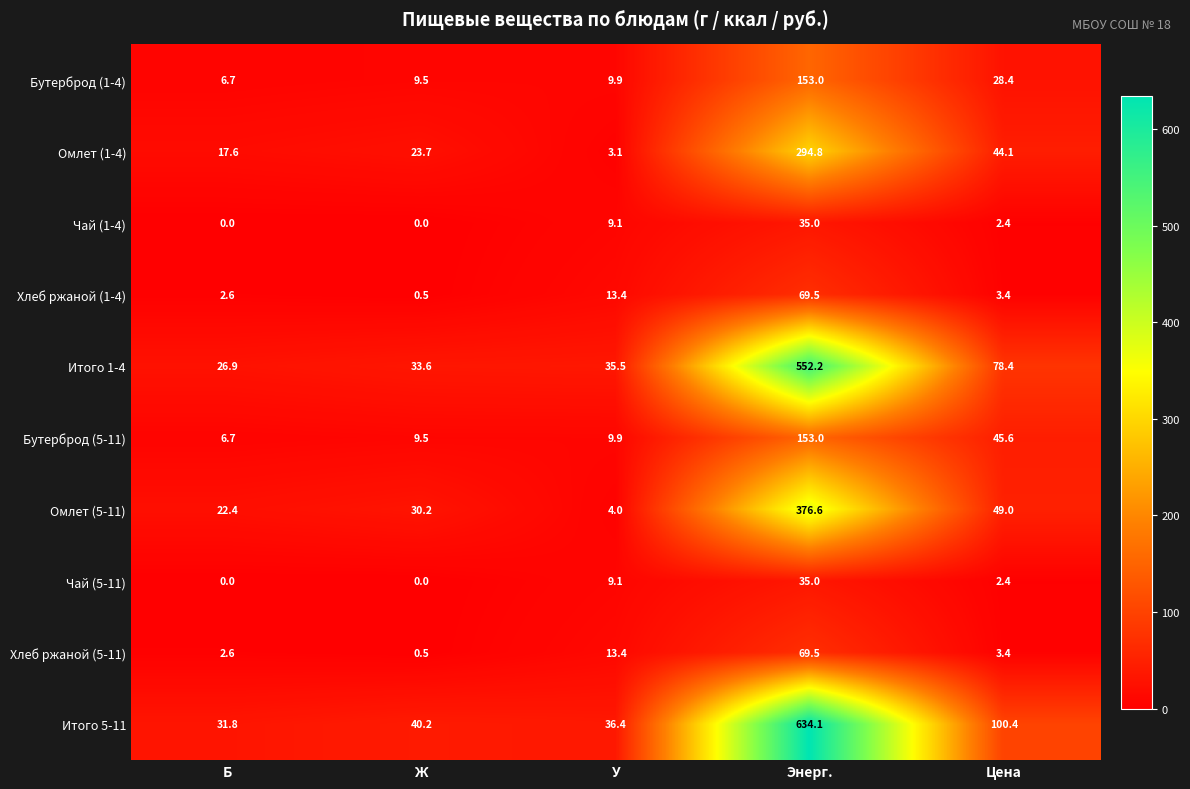

Between Энерг. and Цена, which series saw the biggest shift?

Итого 5-11